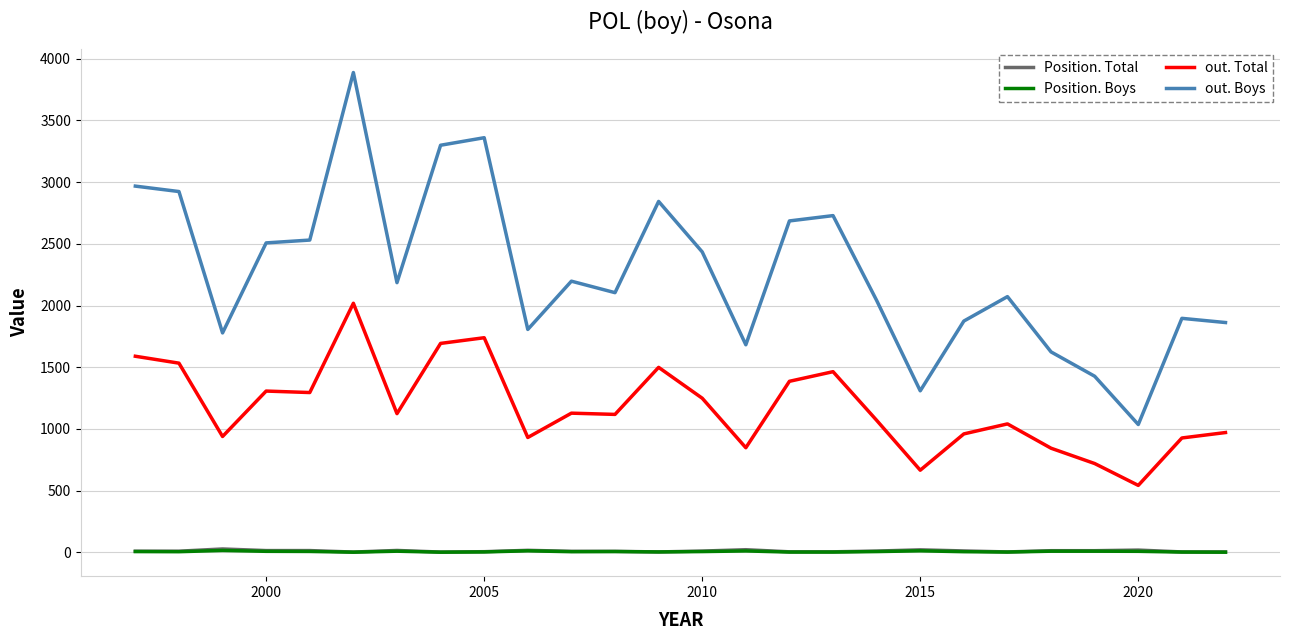

What is the maximum value for out. Boys?

3887